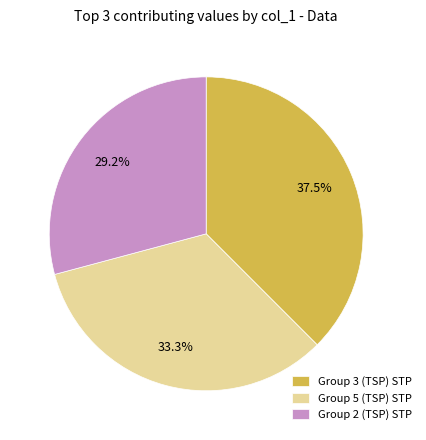

Which slice is the smallest?

Group 2 (TSP) STP